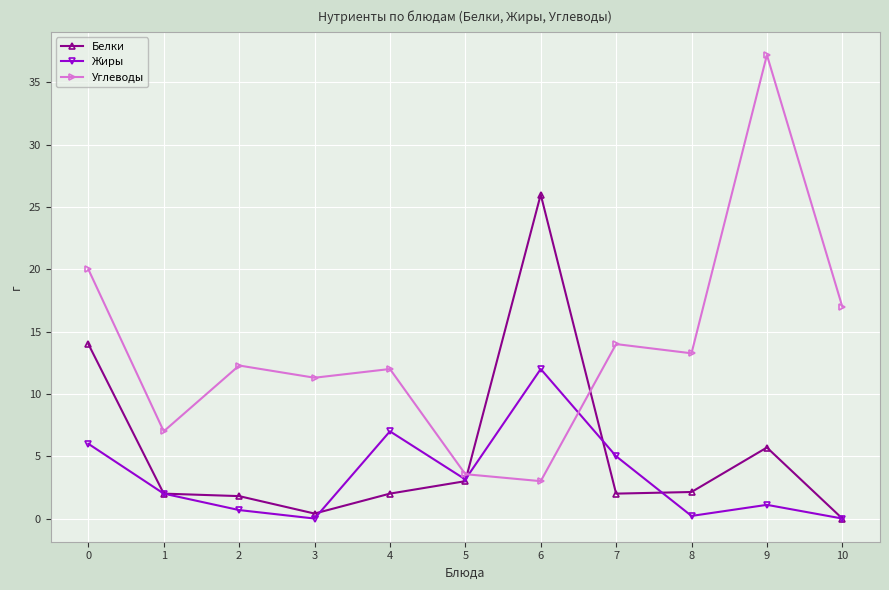

True or false: Жиры and Углеводы intersect in this chart.

True